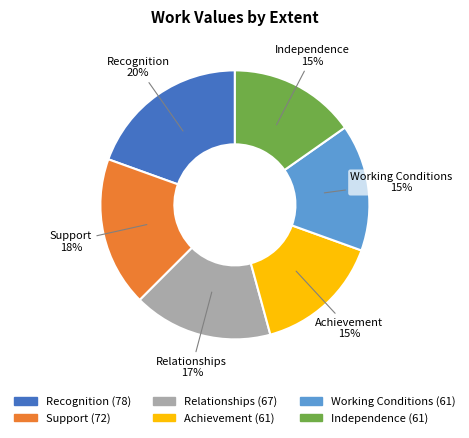

Combined, do Achievement and Independence account for over 50%?

No